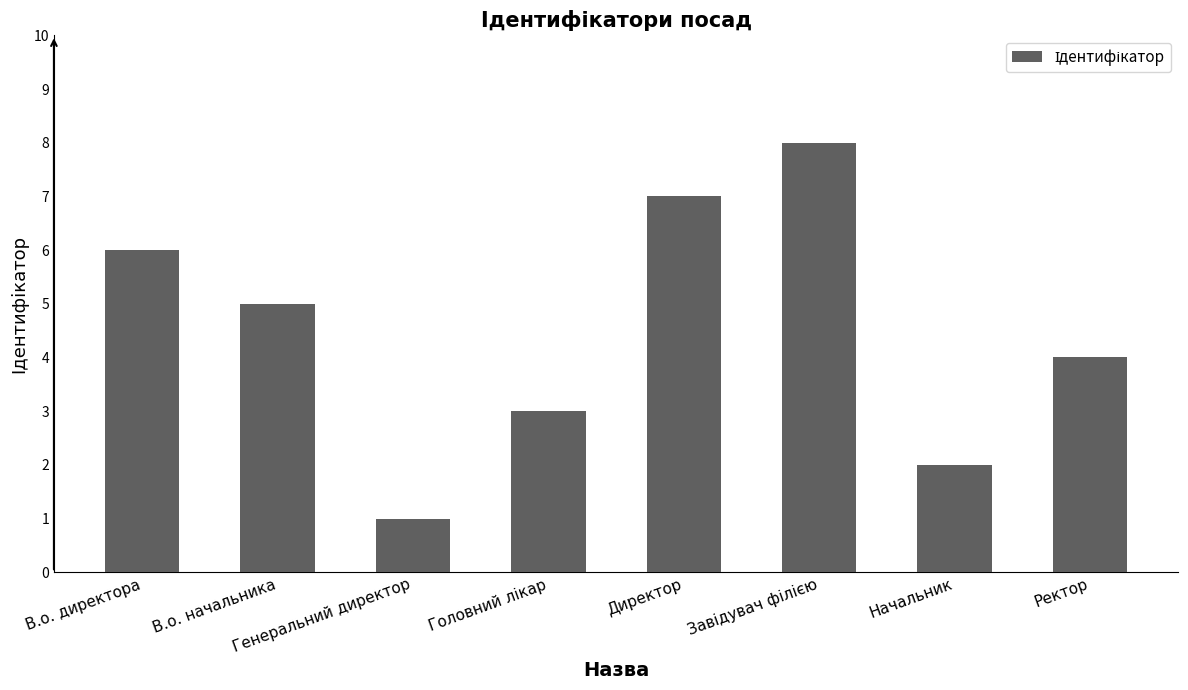

What is the change in value from В.о. начальника to Начальник?

-3